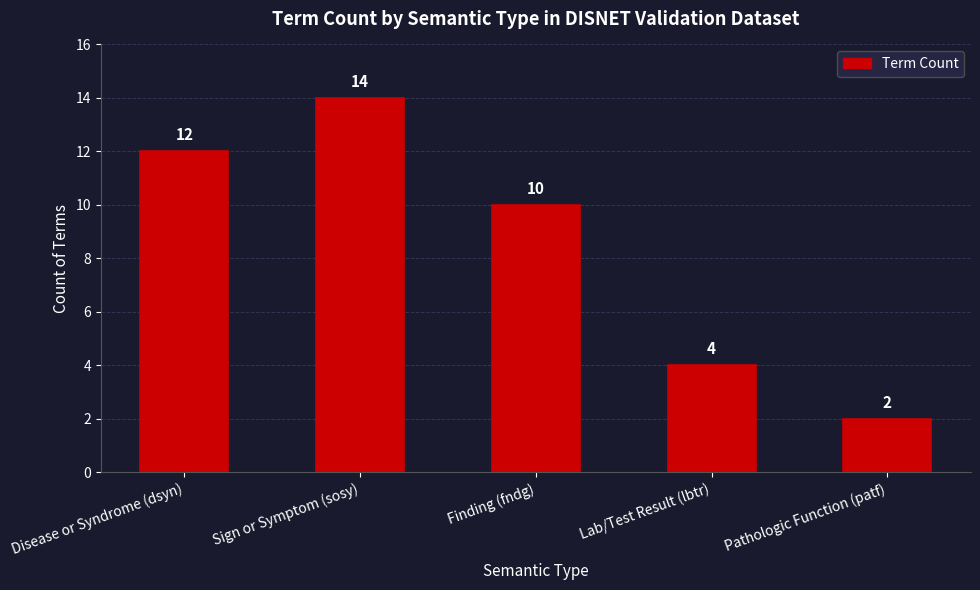

What position from the left is Sign or Symptom (sosy)?

2